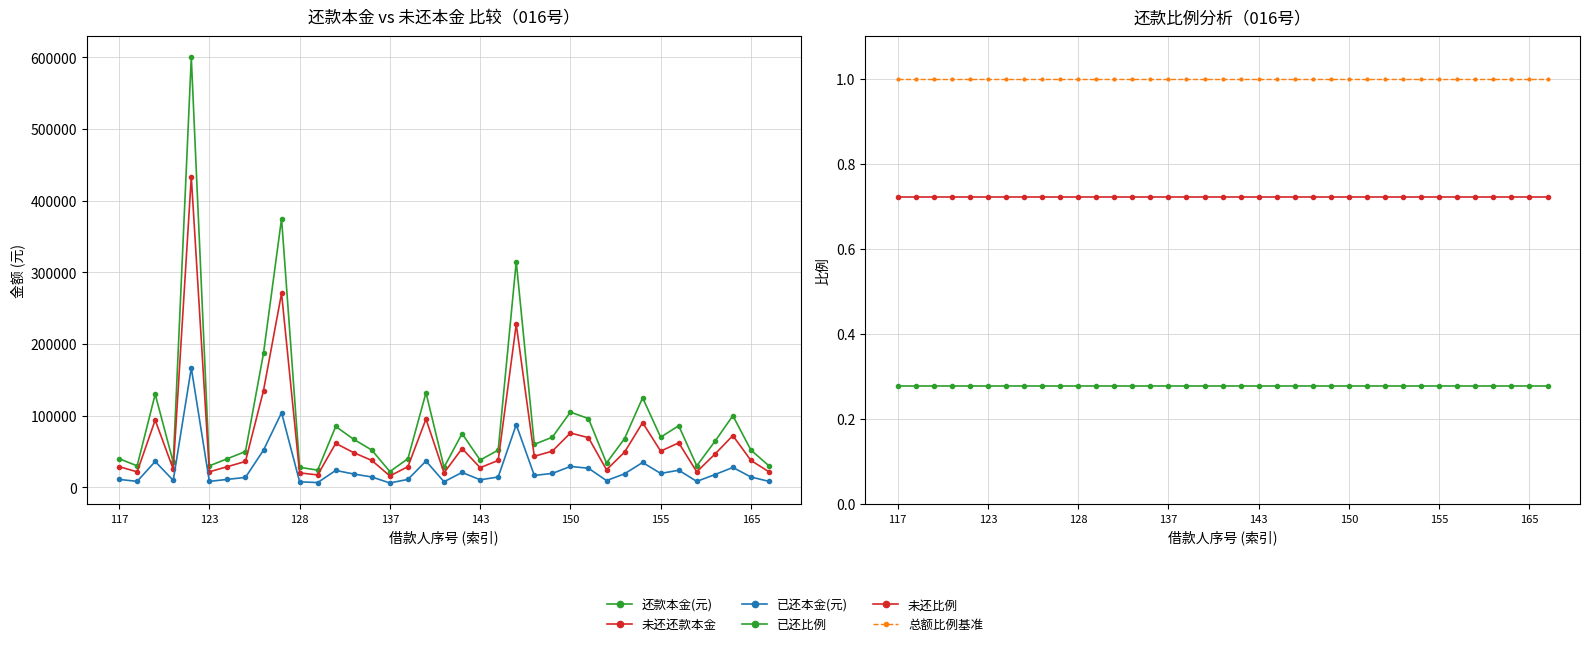

Is it true that 已还本金(元) equals 6100.5 at 117?

False